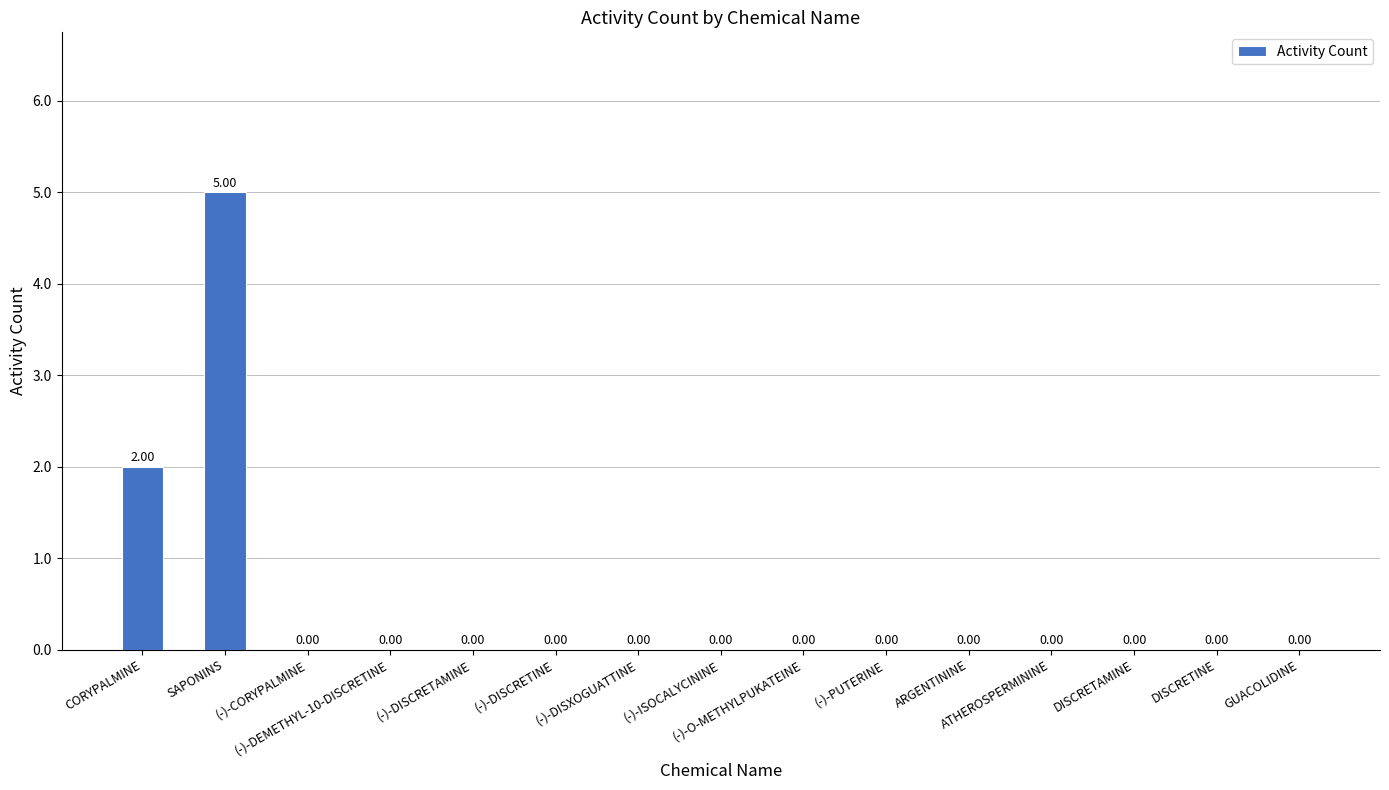

The value at DISCRETAMINE is -3. True or false?

False